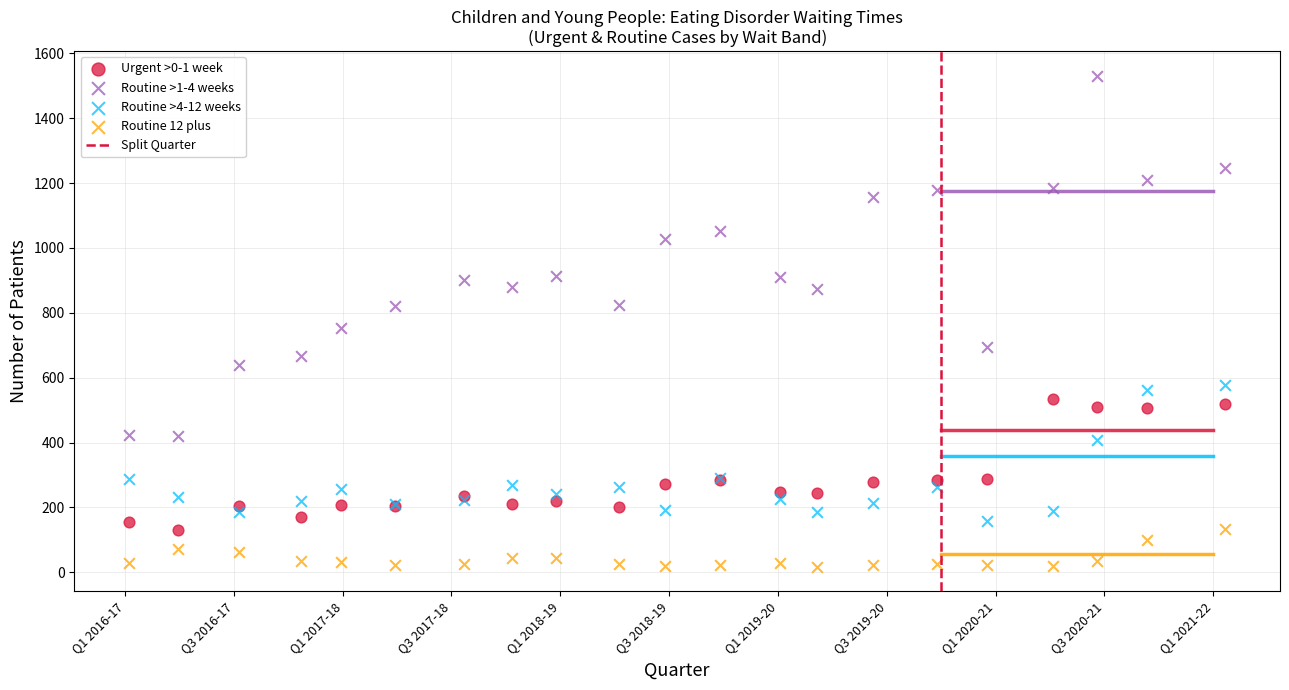

Which series contains the highest Y value?

Routine >1-4 weeks